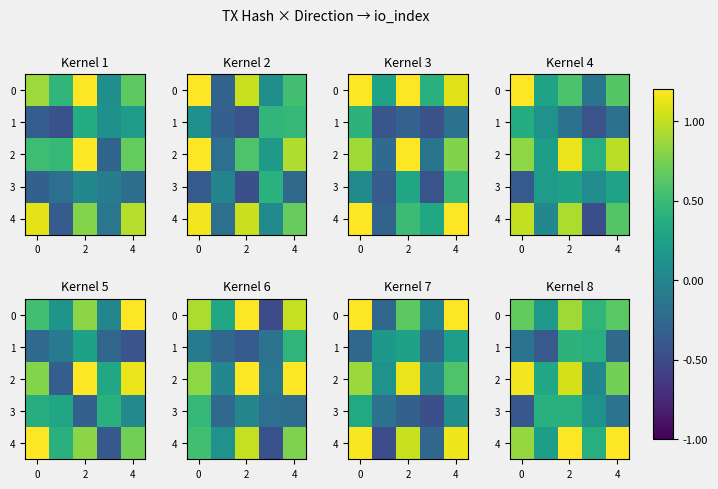

How many series are shown in this chart?

5